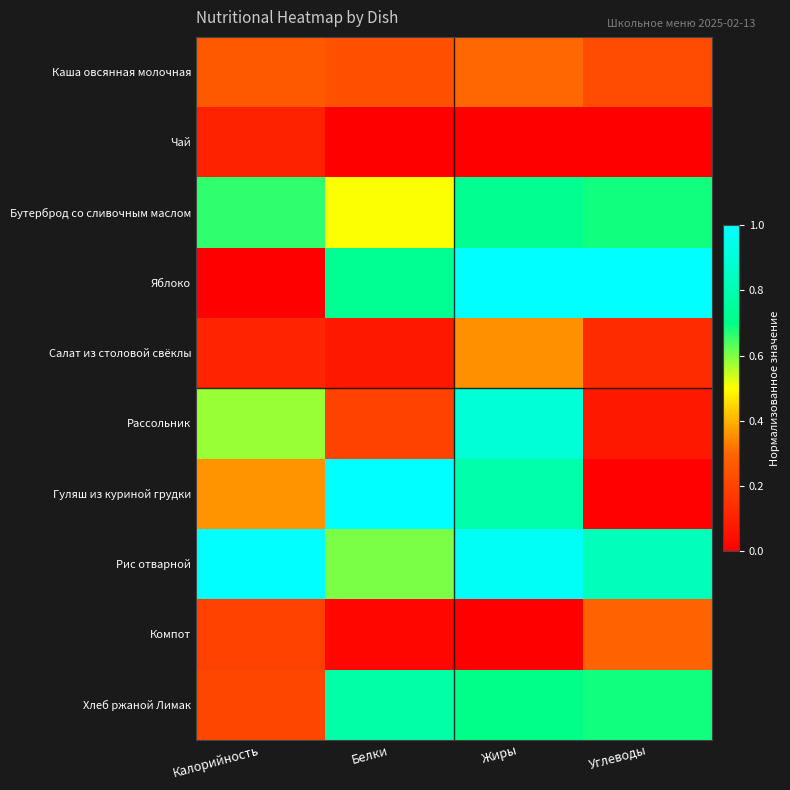

Which series has the largest total across all categories?

Рис отварной